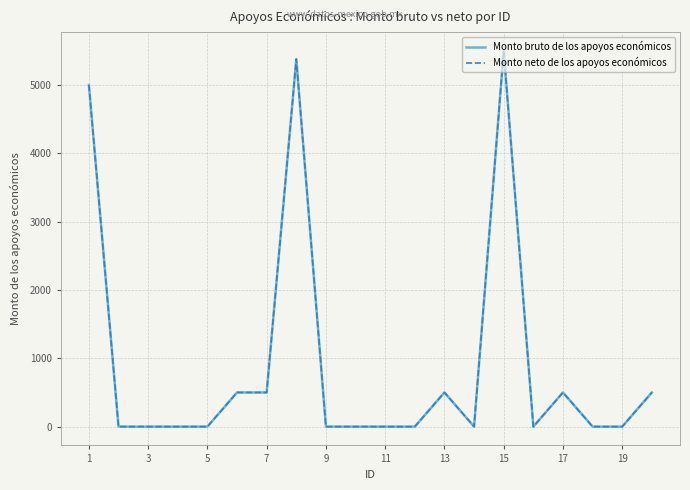

Is this an area chart (filled region under the line)?

No